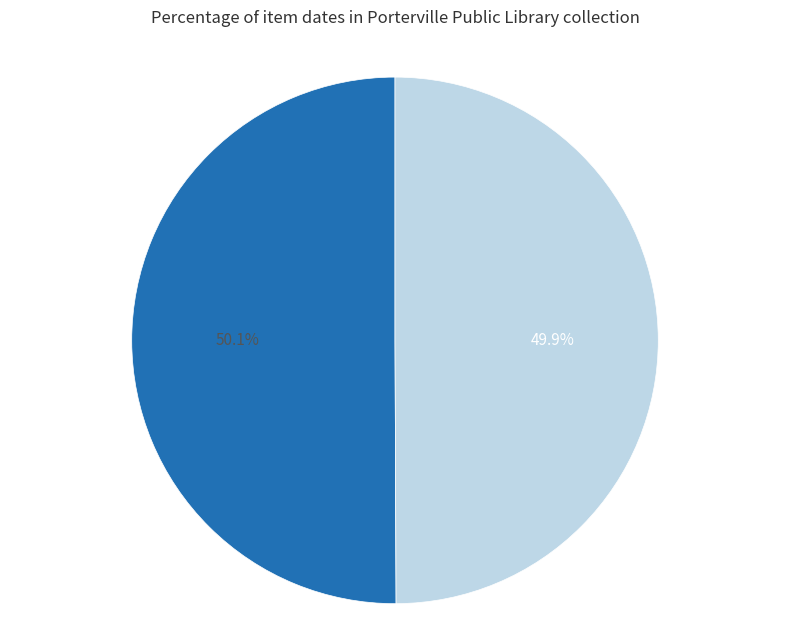

Is there any slice that represents more than half of the pie?

Yes